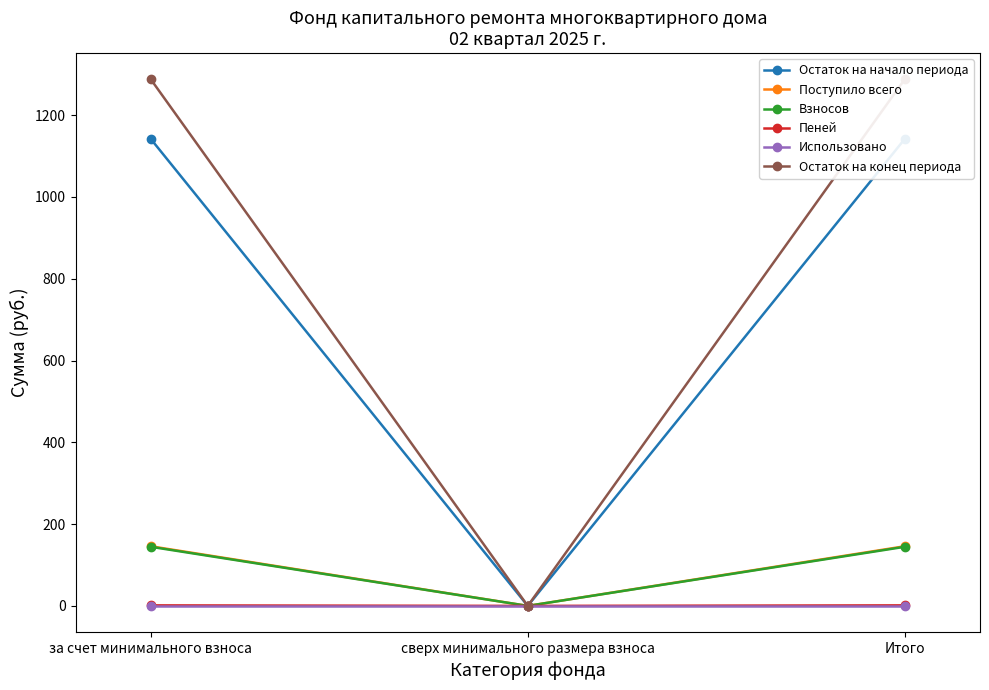

Reading right to left, list all the values displayed in this chart.

Остаток на начало периода: 1141.6	0.0	1141.6
Поступило всего: 145.8	0.0	145.8
Взносов: 144.5	0.0	144.5
Пеней: 1.3	0.0	1.3
Использовано: 0.0	0.0	0.0
Остаток на конец периода: 1287.4	0.0	1287.4